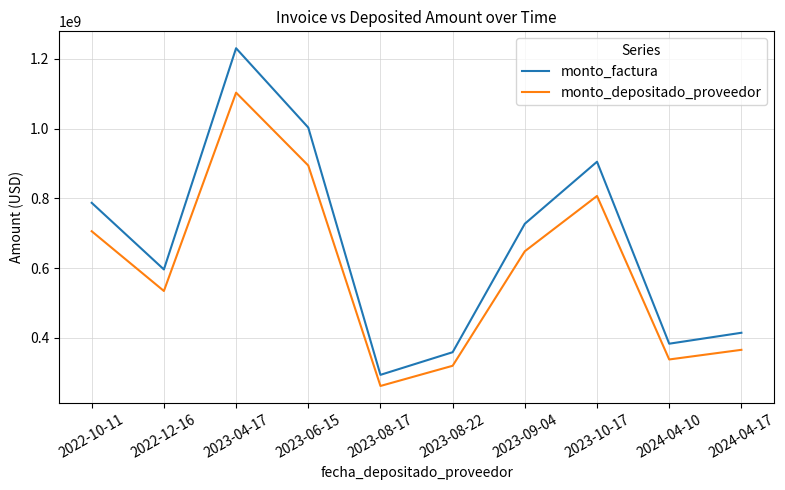

True or false: monto_factura and monto_depositado_proveedor intersect in this chart.

False